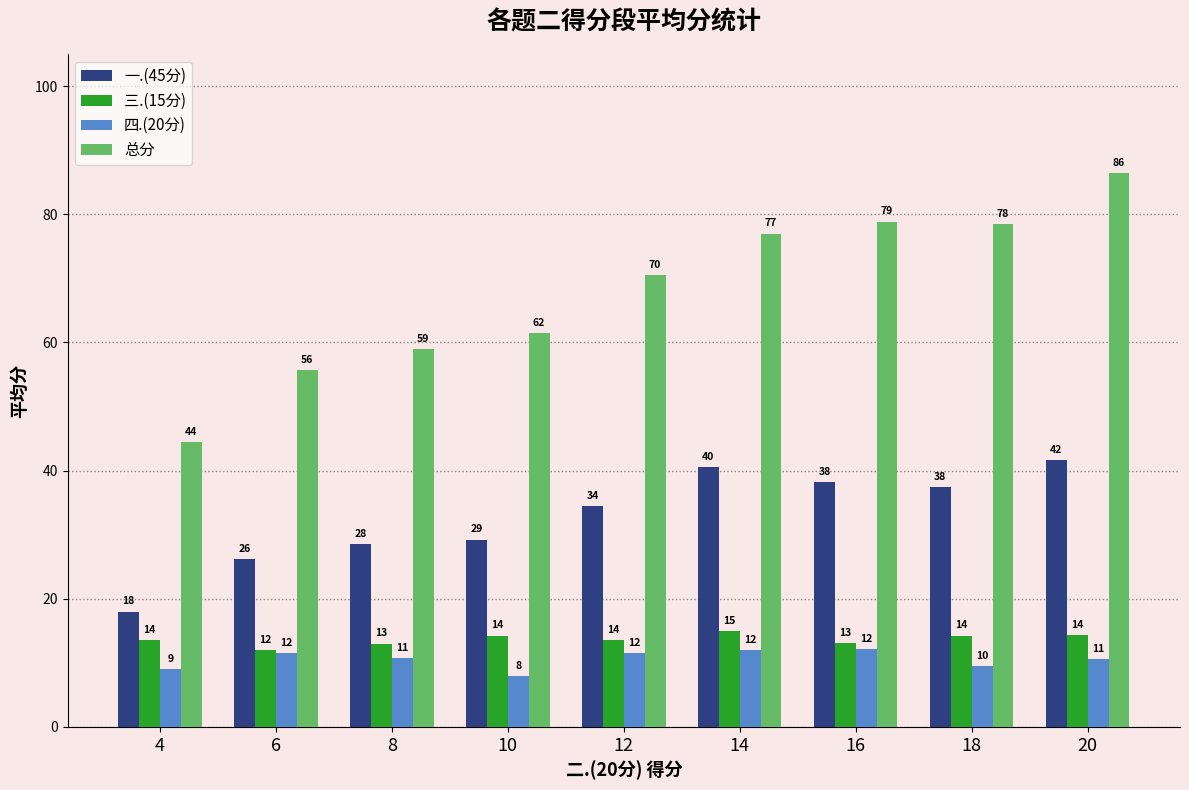

The value of 一.(45分) at 14 is 40.5. True or false?

True